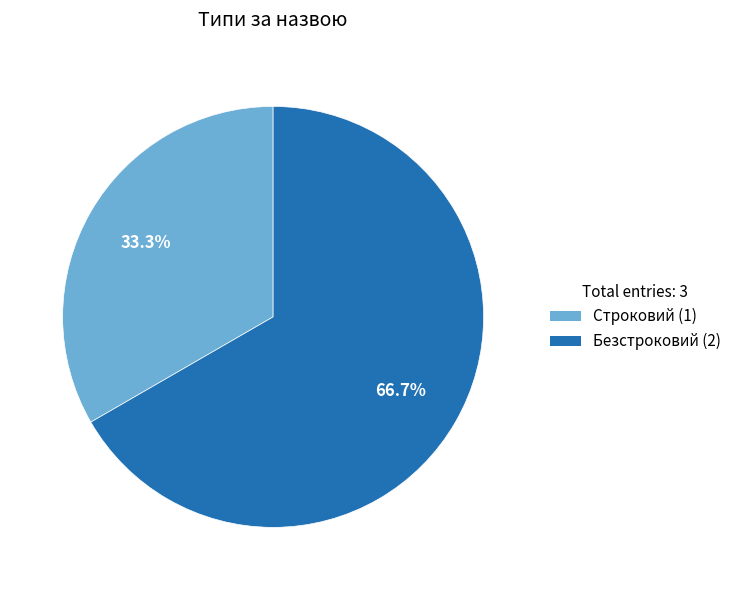

To the nearest percent, what portion does Строковий represent?

33%